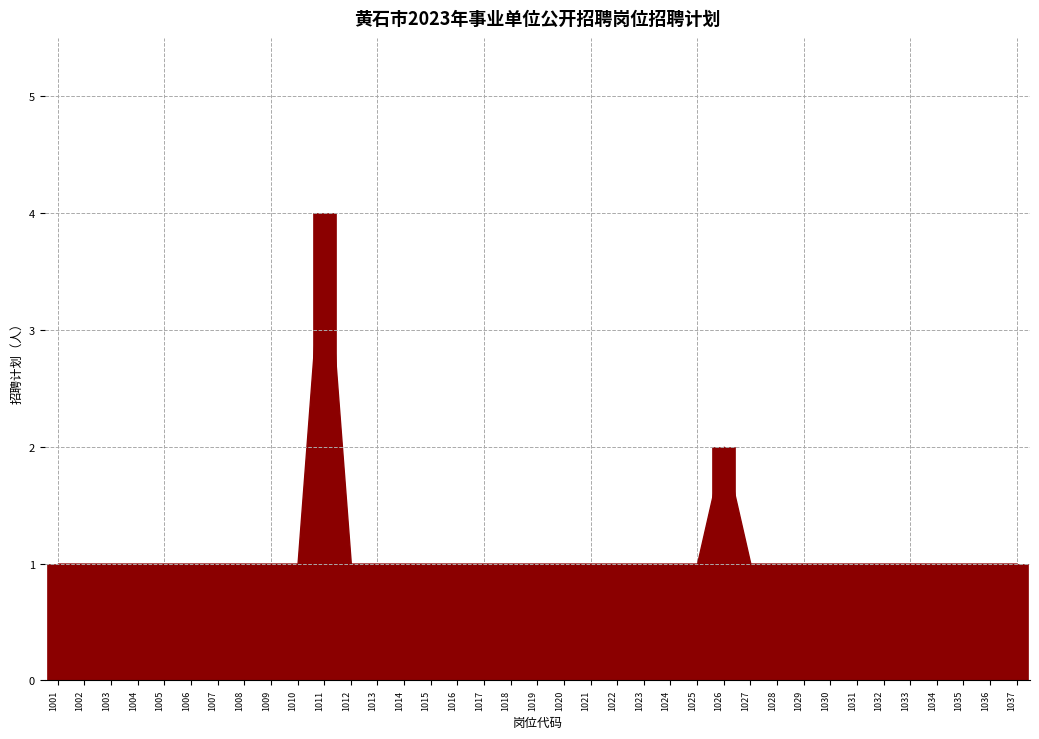

What is the ratio of the value at 1015 to the value at 1027?

1.0